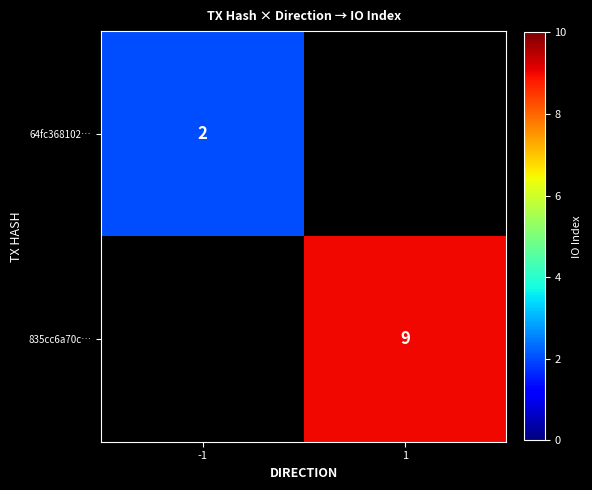

True or false: 64fc368102… has a value of 3 at -1.

False